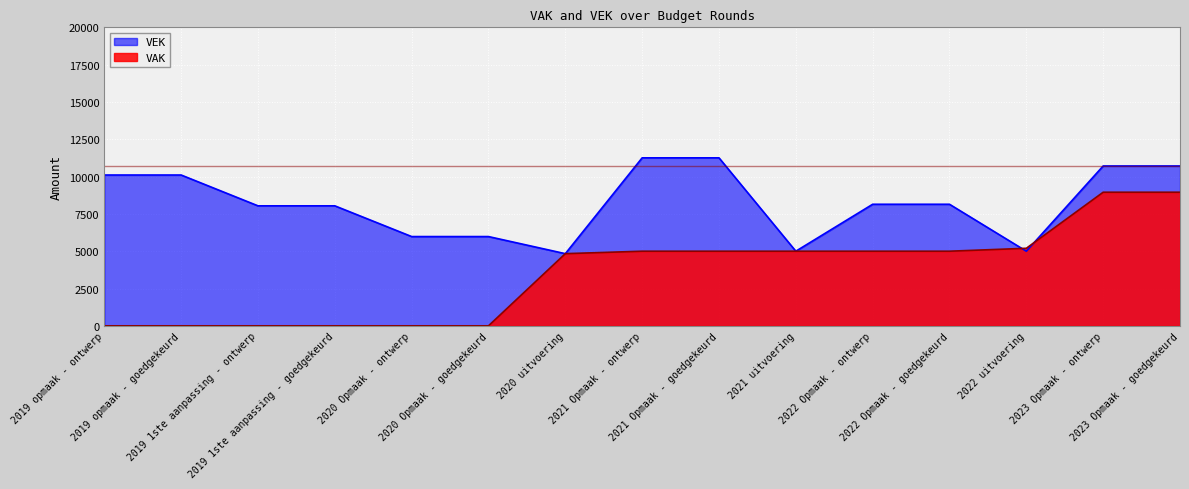

What is the difference between the highest and lowest values at 2022 uitvoering?

196